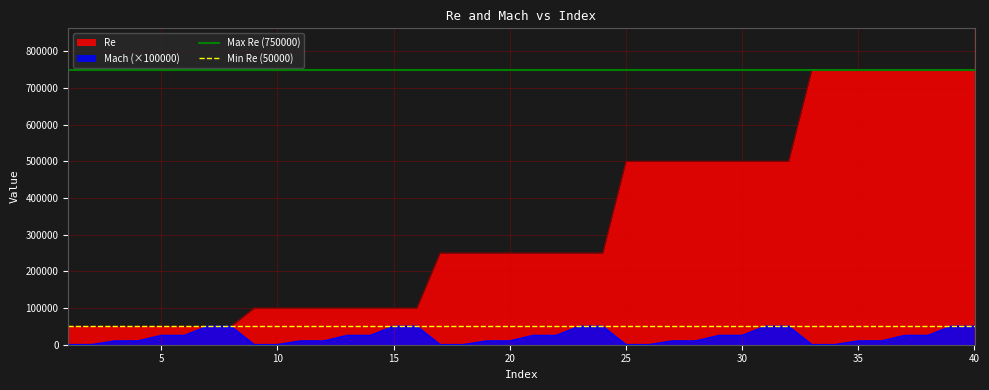

What is the lowest value of the Re series?

50000